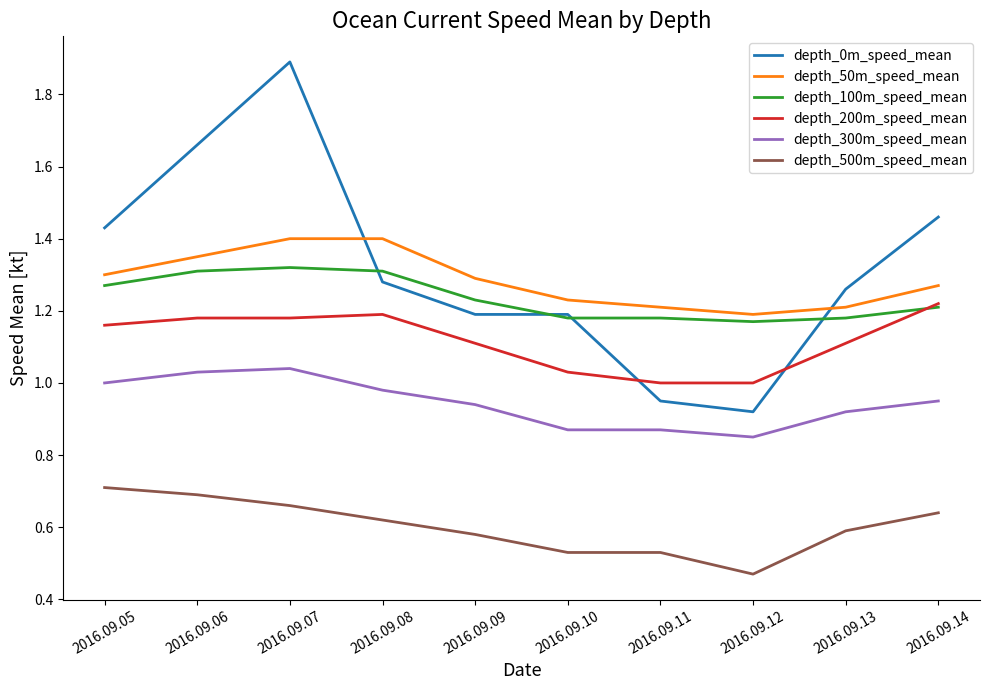

True or false: depth_300m_speed_mean has a value of 0.6 at 2016.09.13.

False